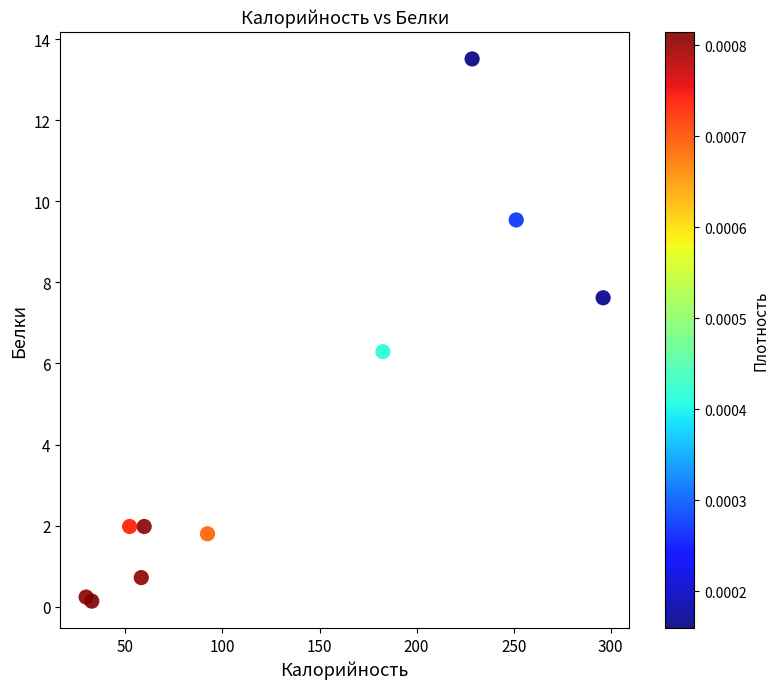

What Y value in the scatter plot is closest to 6?

6.3